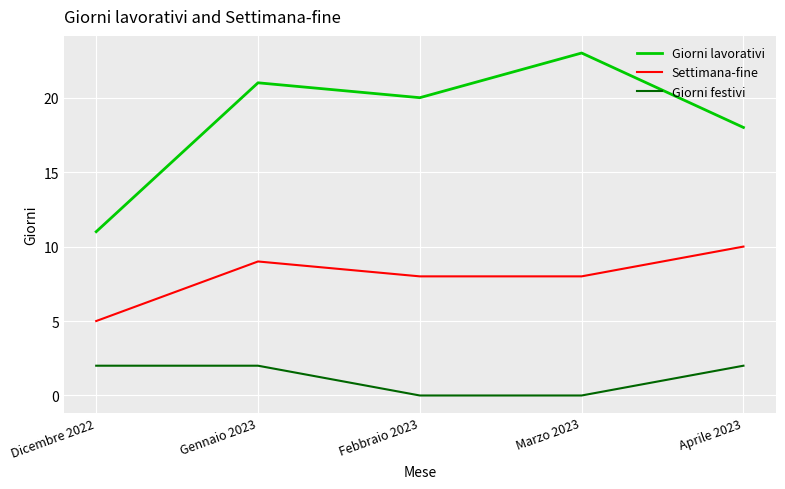

Is it true that Giorni lavorativi equals 21 at Gennaio 2023?

True